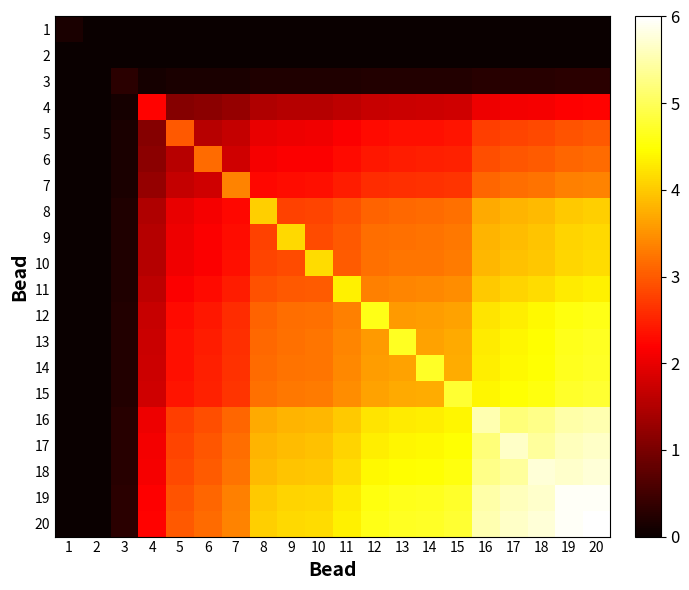

Reading left to right, extract all data points from this chart.

1: 1=0.2	2=0.0	3=0.0	4=0.0	5=0.0	6=0.0	7=0.0	8=0.0	9=0.0	10=0.0	11=0.0	12=0.0	13=0.0	14=0.0	15=0.0	16=0.0	17=0.0	18=0.0	19=0.0	20=0.0
2: 1=0.0	2=0.0	3=0.0	4=0.0	5=0.0	6=0.0	7=0.0	8=0.0	9=0.0	10=0.0	11=0.0	12=0.0	13=0.0	14=0.0	15=0.0	16=0.0	17=0.0	18=0.0	19=0.0	20=0.0
3: 1=0.0	2=0.0	3=0.3	4=0.1	5=0.1	6=0.1	7=0.2	8=0.2	9=0.2	10=0.2	11=0.2	12=0.2	13=0.2	14=0.2	15=0.2	16=0.3	17=0.3	18=0.3	19=0.3	20=0.3
4: 1=0.0	2=0.0	3=0.1	4=2.2	5=1.1	6=1.2	7=1.2	8=1.5	9=1.5	10=1.5	11=1.6	12=1.7	13=1.7	14=1.7	15=1.8	16=2.0	17=2.1	18=2.1	19=2.2	20=2.2
5: 1=0.0	2=0.0	3=0.1	4=1.1	5=3.0	6=1.6	7=1.7	8=2.0	9=2.1	10=2.1	11=2.2	12=2.3	13=2.3	14=2.3	15=2.4	16=2.7	17=2.8	18=2.9	19=3.0	20=3.0
6: 1=0.0	2=0.0	3=0.1	4=1.2	5=1.6	6=3.1	7=1.8	8=2.1	9=2.2	10=2.2	11=2.3	12=2.4	13=2.4	14=2.5	15=2.5	16=2.9	17=3.0	18=3.0	19=3.1	20=3.1
7: 1=0.0	2=0.0	3=0.2	4=1.2	5=1.7	6=1.8	7=3.4	8=2.3	9=2.3	10=2.3	11=2.4	12=2.6	13=2.6	14=2.6	15=2.7	16=3.1	17=3.2	18=3.2	19=3.3	20=3.4
8: 1=0.0	2=0.0	3=0.2	4=1.5	5=2.0	6=2.1	7=2.3	8=4.0	9=2.8	10=2.8	11=2.9	12=3.1	13=3.1	14=3.2	15=3.2	16=3.7	17=3.8	18=3.9	19=4.0	20=4.0
9: 1=0.0	2=0.0	3=0.2	4=1.5	5=2.1	6=2.2	7=2.3	8=2.8	9=4.1	10=2.9	11=3.0	12=3.2	13=3.2	14=3.2	15=3.3	16=3.8	17=3.9	18=4.0	19=4.1	20=4.1
10: 1=0.0	2=0.0	3=0.2	4=1.5	5=2.1	6=2.2	7=2.3	8=2.8	9=2.9	10=4.2	11=3.0	12=3.2	13=3.2	14=3.3	15=3.3	16=3.8	17=3.9	18=4.0	19=4.1	20=4.2
11: 1=0.0	2=0.0	3=0.2	4=1.6	5=2.2	6=2.3	7=2.4	8=2.9	9=3.0	10=3.0	11=4.3	12=3.3	13=3.4	14=3.4	15=3.5	16=4.0	17=4.1	18=4.2	19=4.3	20=4.3
12: 1=0.0	2=0.0	3=0.2	4=1.7	5=2.3	6=2.4	7=2.6	8=3.1	9=3.2	10=3.2	11=3.3	12=4.6	13=3.6	14=3.6	15=3.7	16=4.2	17=4.3	18=4.4	19=4.6	20=4.6
13: 1=0.0	2=0.0	3=0.2	4=1.7	5=2.3	6=2.4	7=2.6	8=3.1	9=3.2	10=3.2	11=3.4	12=3.6	13=4.7	14=3.7	15=3.7	16=4.3	17=4.4	18=4.5	19=4.6	20=4.7
14: 1=0.0	2=0.0	3=0.2	4=1.7	5=2.3	6=2.5	7=2.6	8=3.2	9=3.2	10=3.3	11=3.4	12=3.6	13=3.7	14=4.7	15=3.7	16=4.3	17=4.4	18=4.5	19=4.6	20=4.7
15: 1=0.0	2=0.0	3=0.2	4=1.8	5=2.4	6=2.5	7=2.7	8=3.2	9=3.3	10=3.3	11=3.5	12=3.7	13=3.7	14=3.7	15=4.8	16=4.4	17=4.5	18=4.6	19=4.7	20=4.8
16: 1=0.0	2=0.0	3=0.3	4=2.0	5=2.7	6=2.9	7=3.1	8=3.7	9=3.8	10=3.8	11=4.0	12=4.2	13=4.3	14=4.3	15=4.4	16=5.5	17=5.2	18=5.3	19=5.5	20=5.5
17: 1=0.0	2=0.0	3=0.3	4=2.1	5=2.8	6=3.0	7=3.2	8=3.8	9=3.9	10=3.9	11=4.1	12=4.3	13=4.4	14=4.4	15=4.5	16=5.2	17=5.7	18=5.4	19=5.6	20=5.7
18: 1=0.0	2=0.0	3=0.3	4=2.1	5=2.9	6=3.0	7=3.2	8=3.9	9=4.0	10=4.0	11=4.2	12=4.4	13=4.5	14=4.5	15=4.6	16=5.3	17=5.4	18=5.7	19=5.7	20=5.7
19: 1=0.0	2=0.0	3=0.3	4=2.2	5=3.0	6=3.1	7=3.3	8=4.0	9=4.1	10=4.1	11=4.3	12=4.6	13=4.6	14=4.6	15=4.7	16=5.5	17=5.6	18=5.7	19=5.9	20=5.9
20: 1=0.0	2=0.0	3=0.3	4=2.2	5=3.0	6=3.1	7=3.4	8=4.0	9=4.1	10=4.2	11=4.3	12=4.6	13=4.7	14=4.7	15=4.8	16=5.5	17=5.7	18=5.7	19=5.9	20=6.0